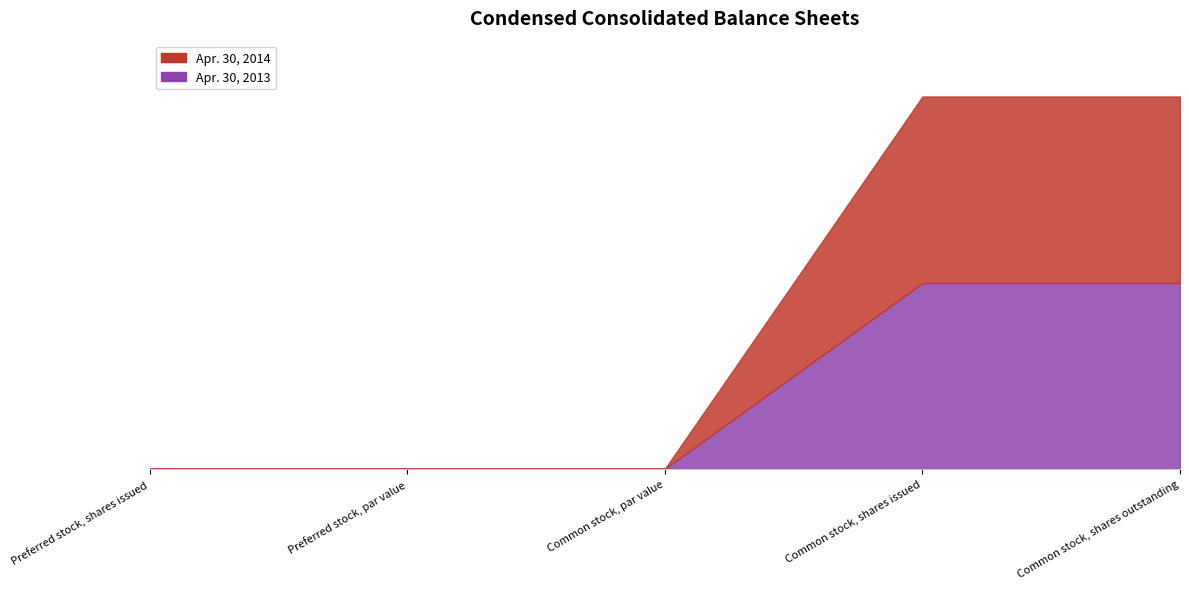

Which has a higher value, Preferred stock, shares issued or Common stock, par value?

Preferred stock, shares issued